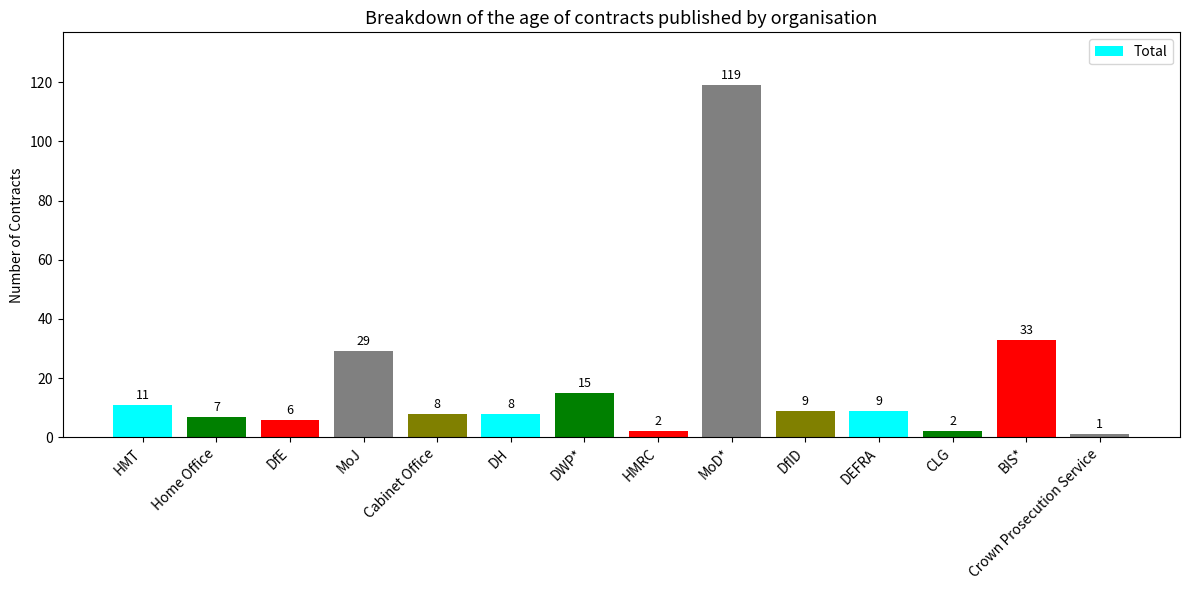

Which label corresponds to the smallest value in the chart?

Crown Prosecution Service